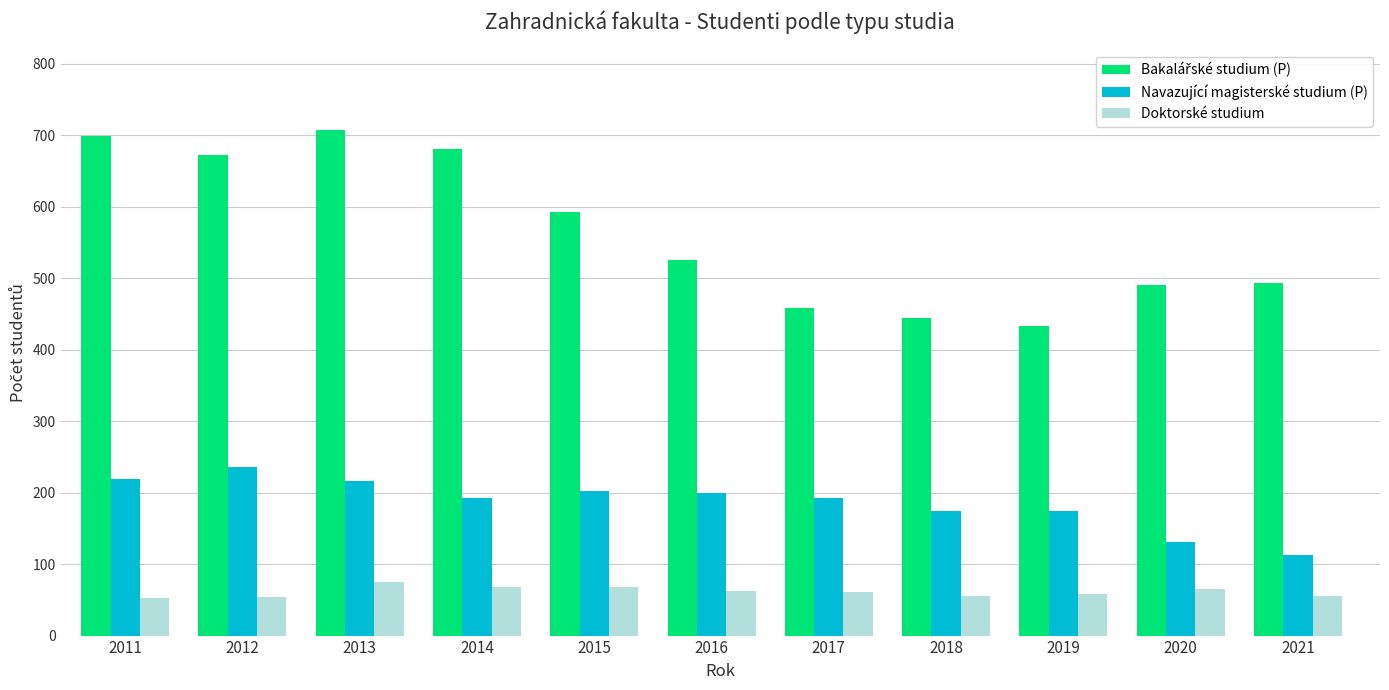

What is the difference between the Doktorské studium values at 2021 and 2014?

13